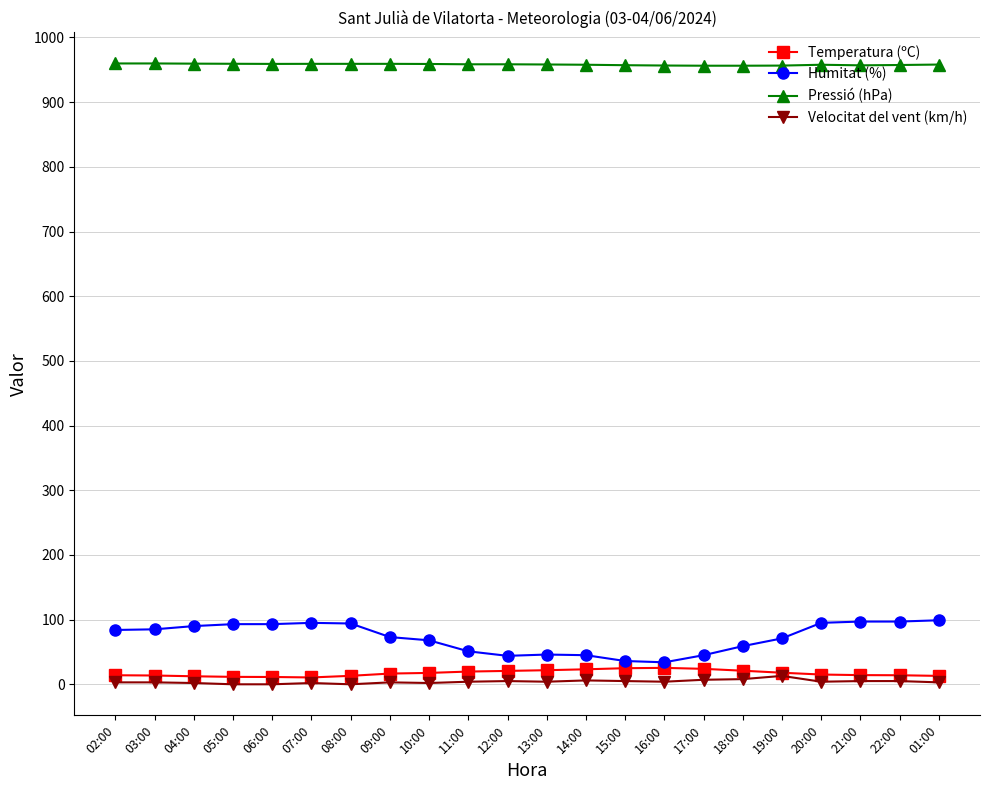

What are all the series names shown in the legend?

Temperatura (ºC), Humitat (%), Pressió (hPa), Velocitat del vent (km/h)